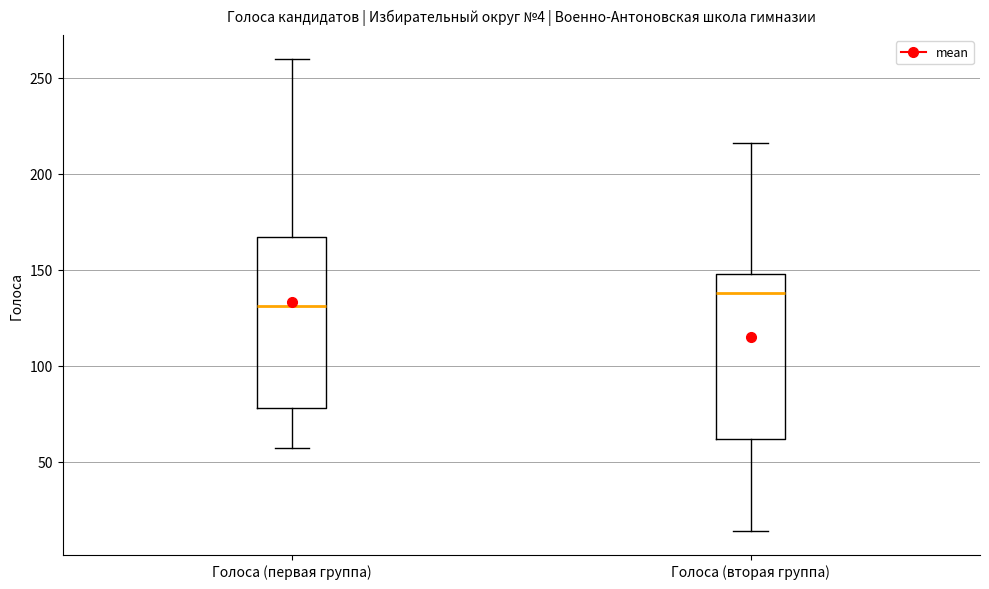

Which box's median line is the highest?

Голоса (вторая группа)